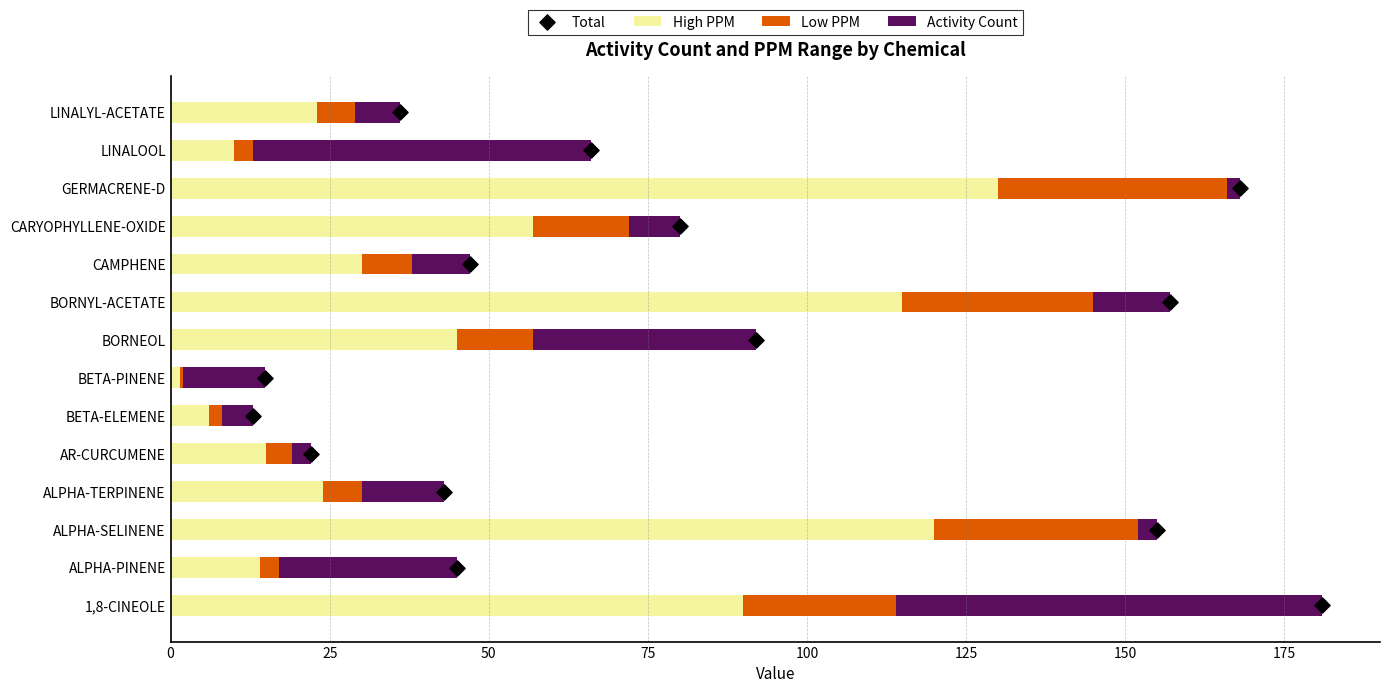

What is the highest value of the High PPM series?

130.0